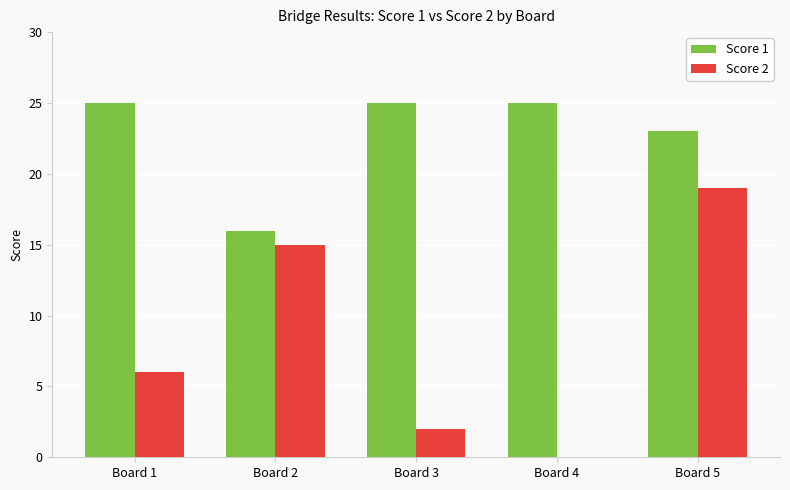

What is the total value across all series at Board 5?

42